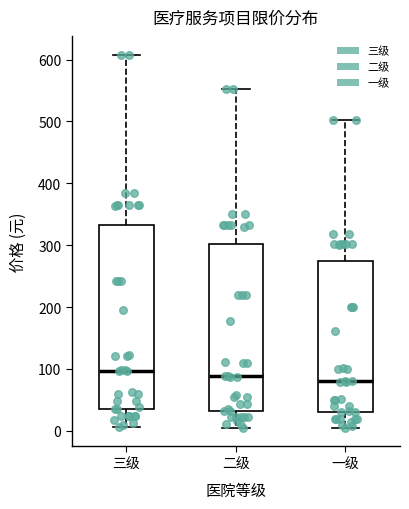

Which box is the tallest, from its lower edge to its upper edge?

三级